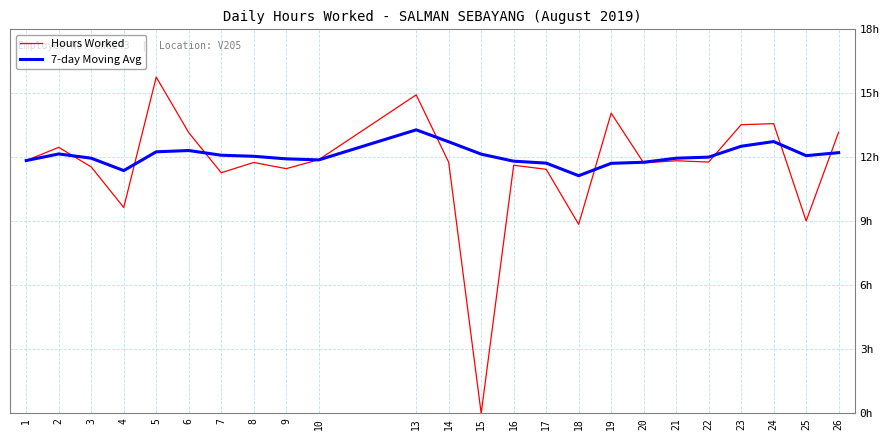

What is the difference between the maximum and minimum values in the Hours Worked series?

15.8